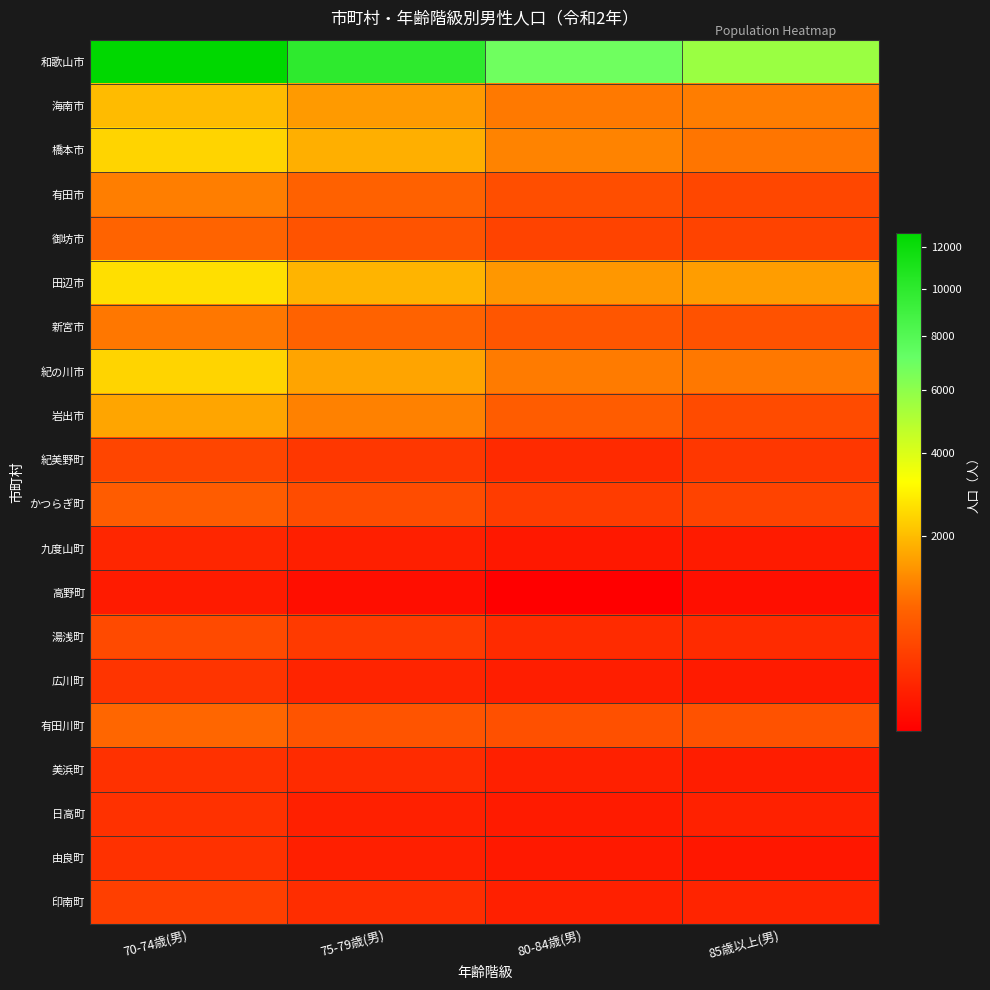

What is the difference between the highest and lowest values at 75-79歳(男)?

9897